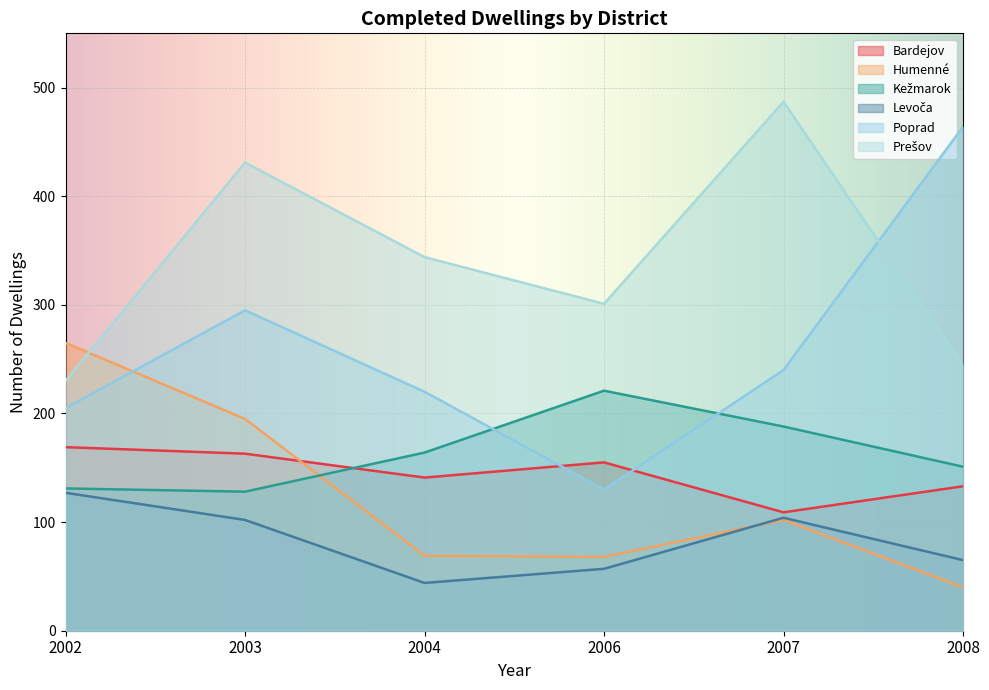

What is the difference between the Kežmarok values at 2004 and 2002?

33